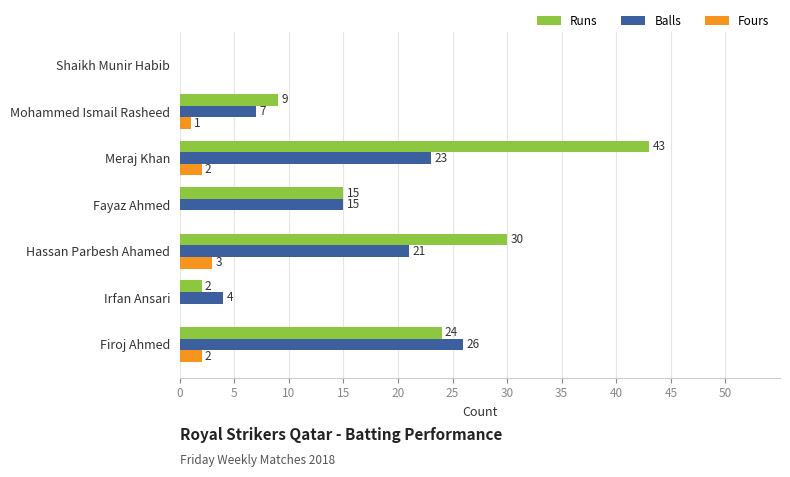

The value of Runs at Hassan Parbesh Ahamed is 30. True or false?

True